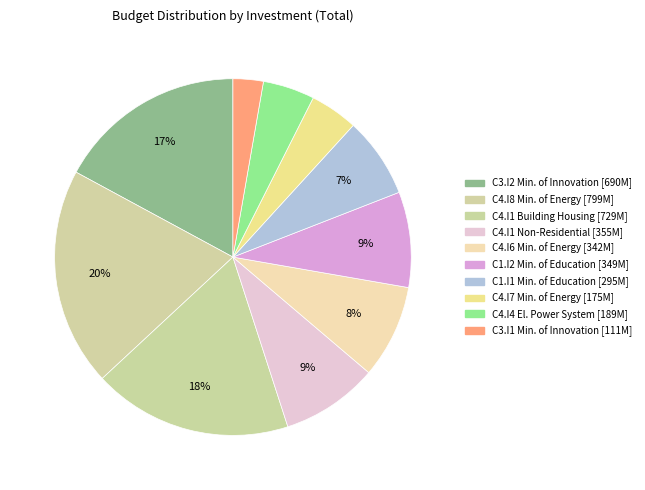

Which category has the biggest portion of the pie?

C4.I8 Ministry of Energy